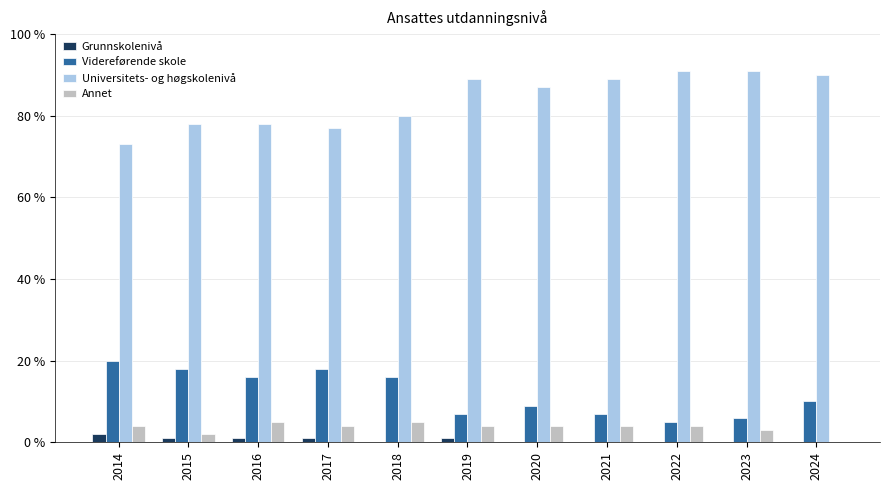

What is the spread (max minus min) of values at 2018?

80